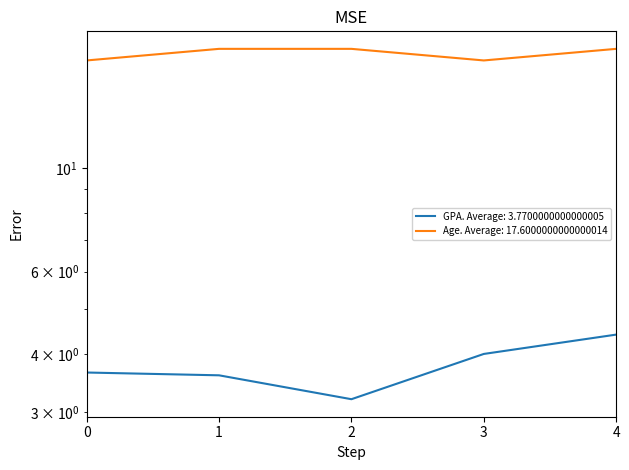

List the series in order of their overall mean, lowest first.

GPA, Age